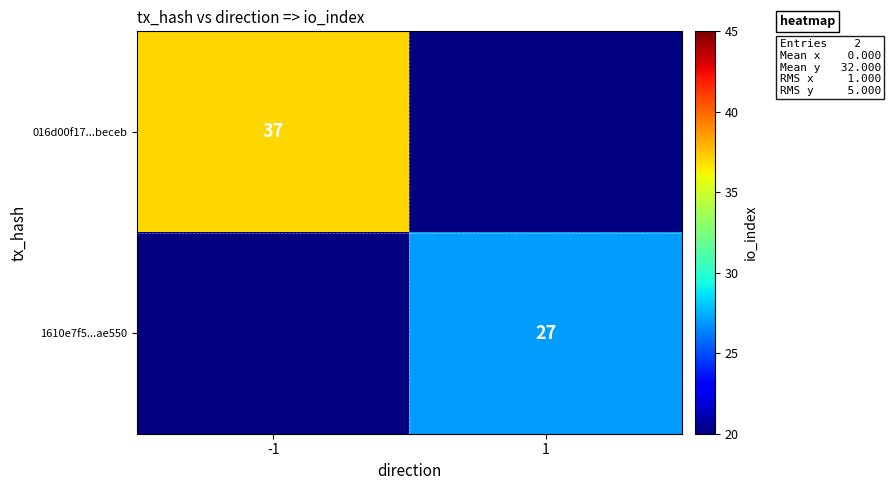

The value of 016d00f17...beceb at -1 is 37. True or false?

True